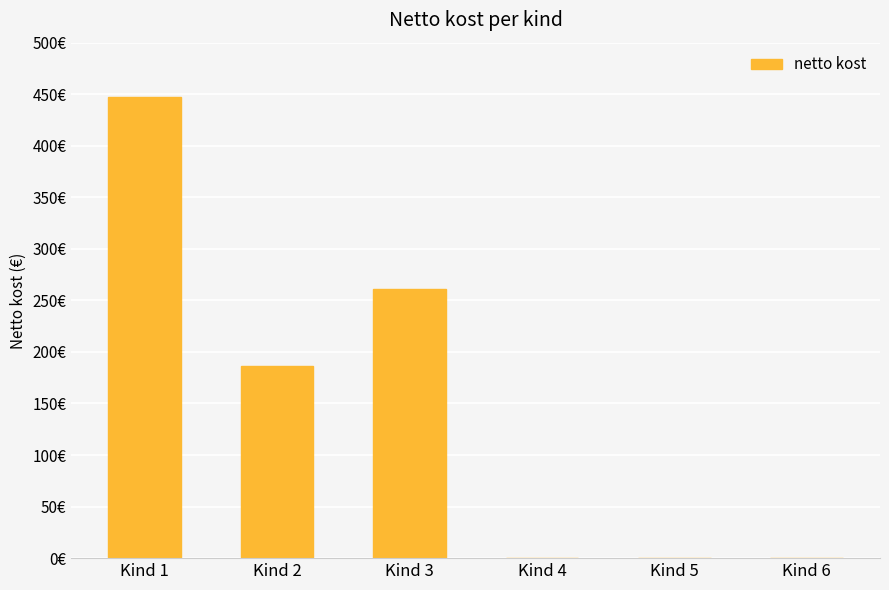

Where does the data first go above 186?

Kind 1